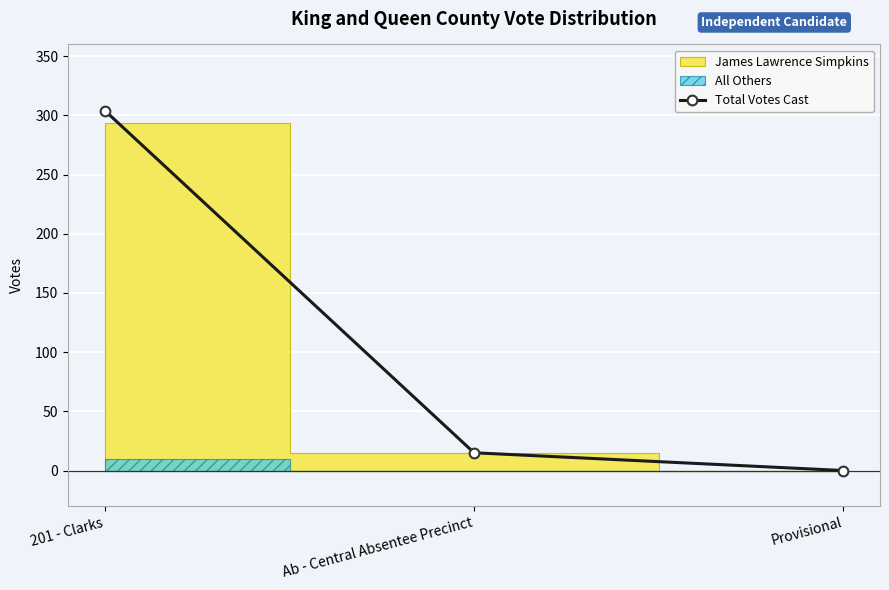

What is the change in value from Ab - Central Absentee Precinct to Provisional?

-15